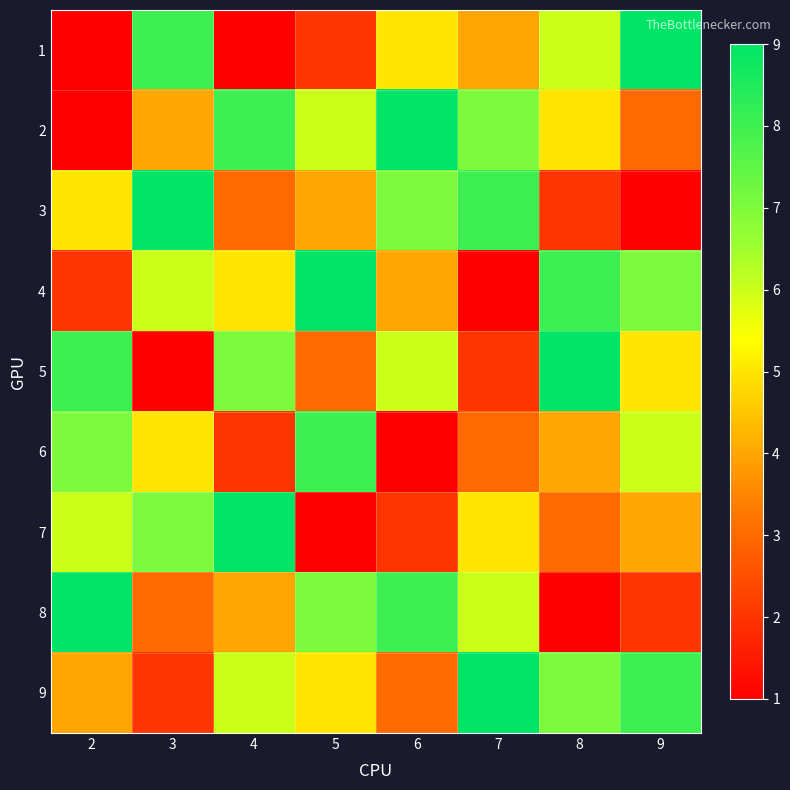

At how many categories does at least one series exceed 3?

8